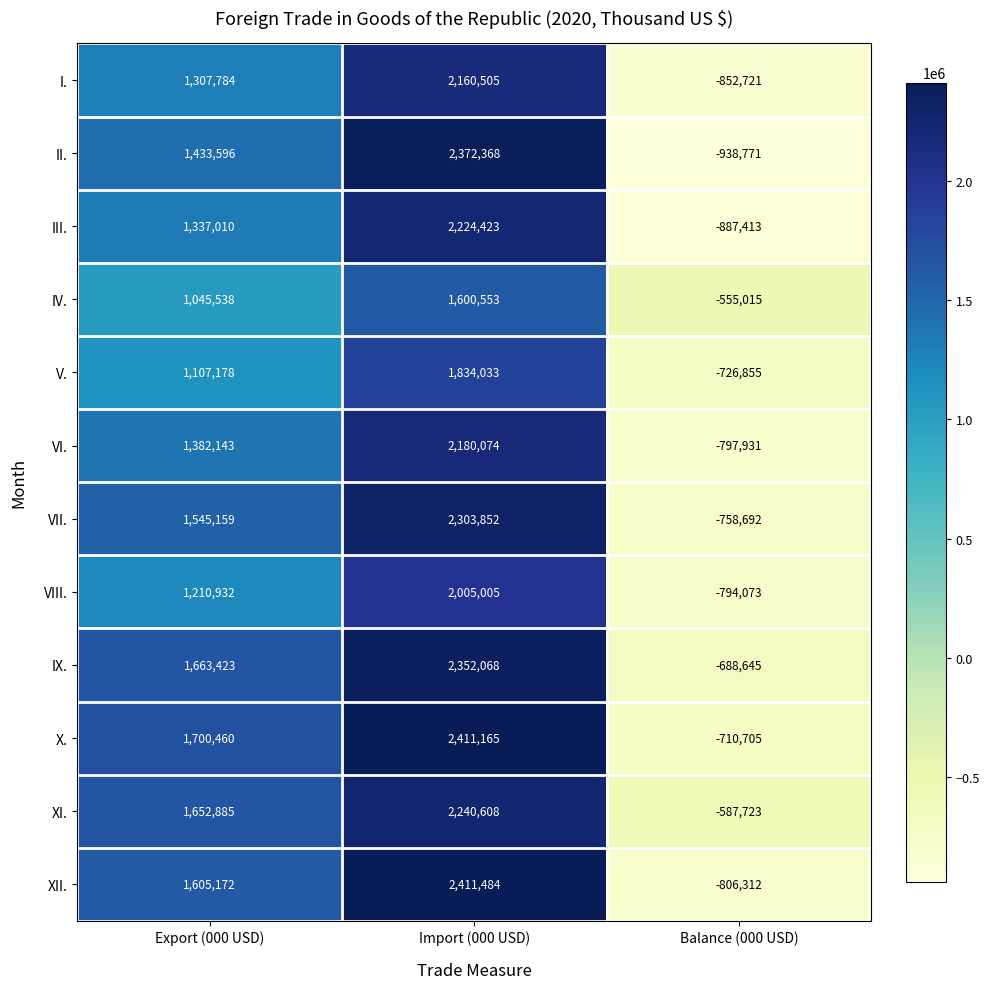

What value does the VIII. series have at Balance (000 USD)?

-794073